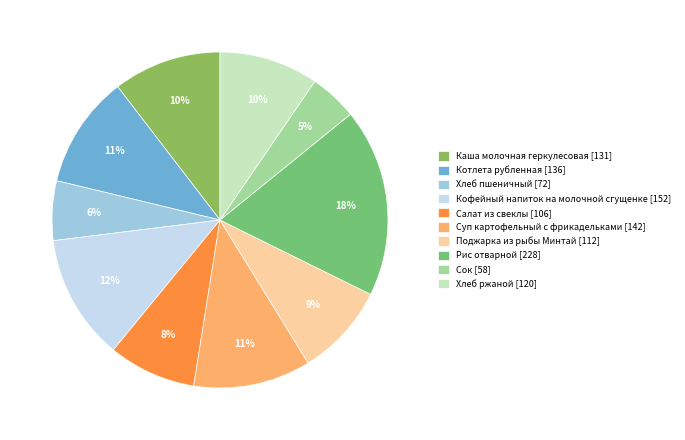

Between Хлеб ржаной and Котлета рубленная, which is larger?

Котлета рубленная